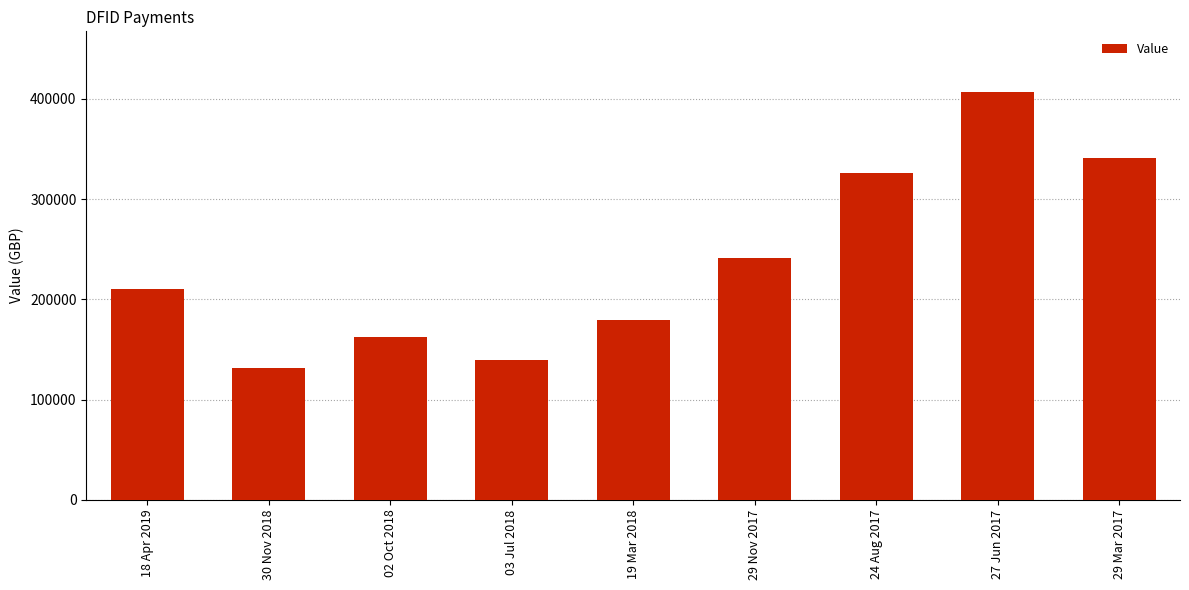

Does the chart contain stacked bars?

No